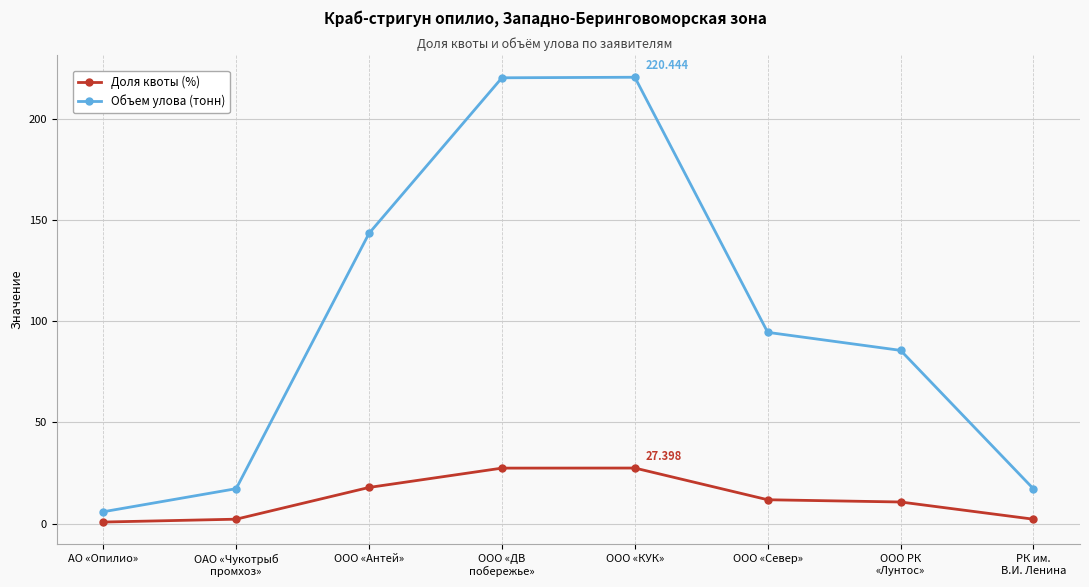

Where does the Доля квоты (%) series first go above 11?

ООО «Антей»